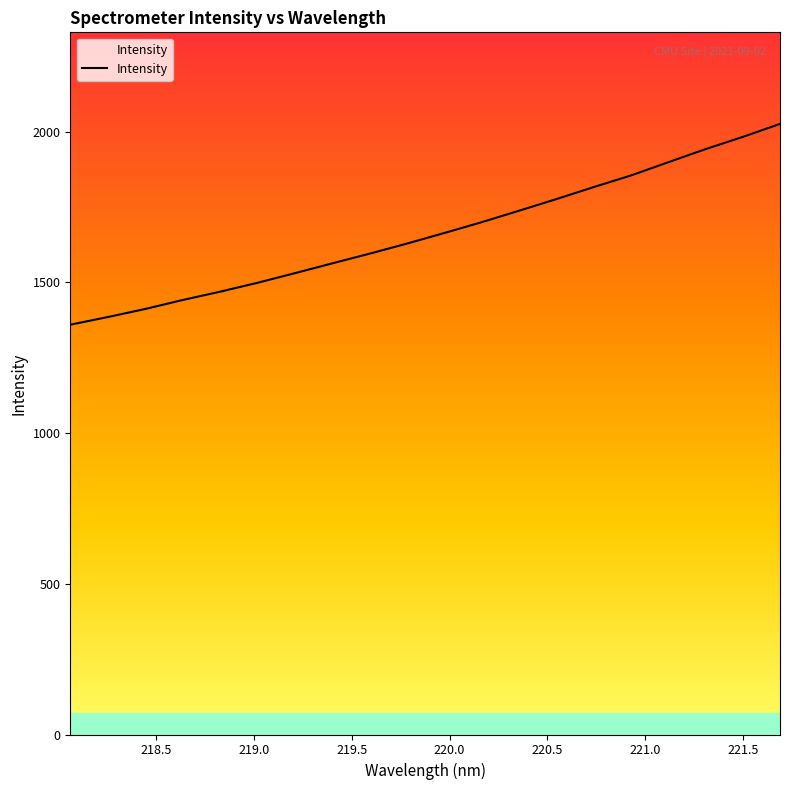

What is the minimum value shown in the chart?

1359.8